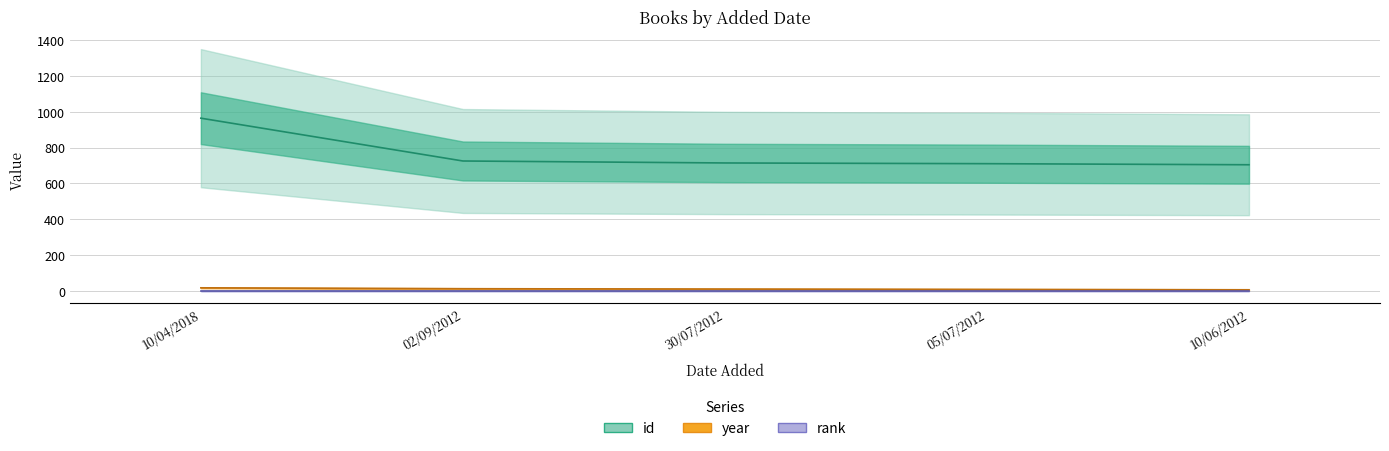

What is the smallest value displayed?

6